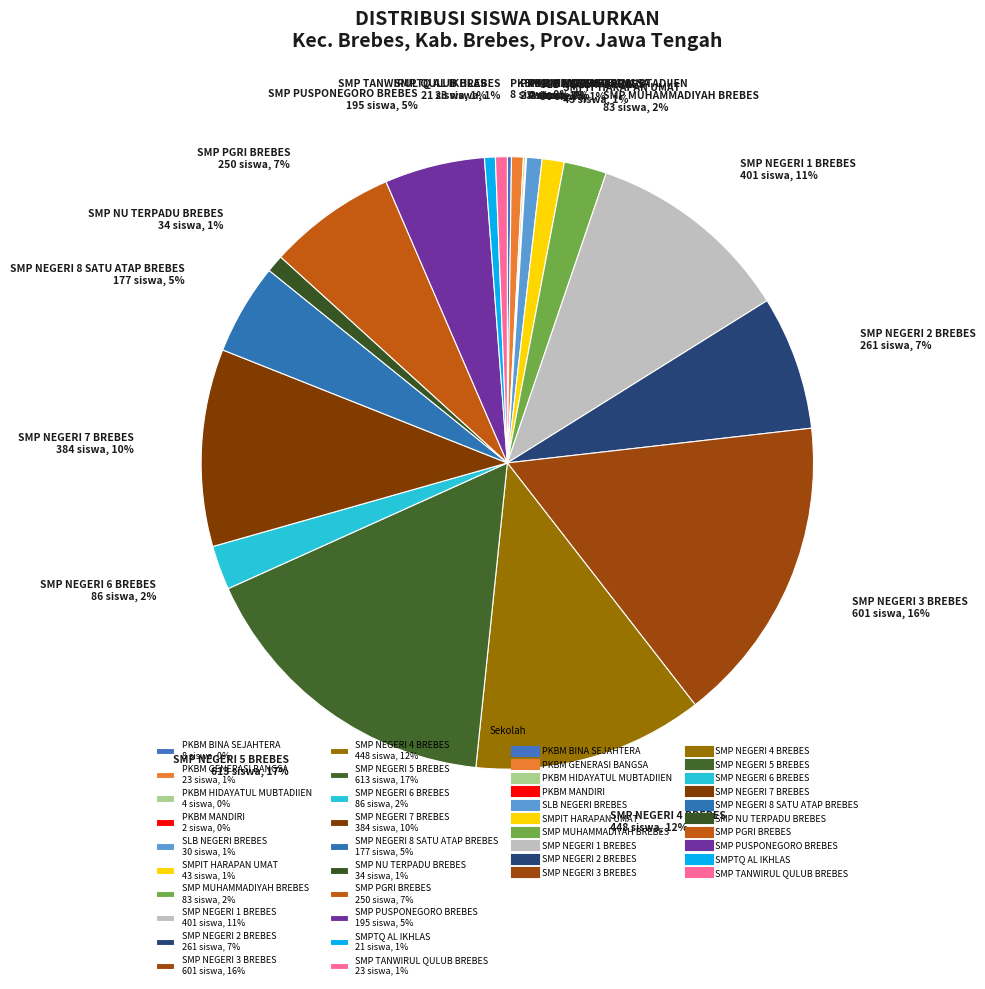

To the nearest percent, what portion does SMP PUSPONEGORO BREBES represent?

5%